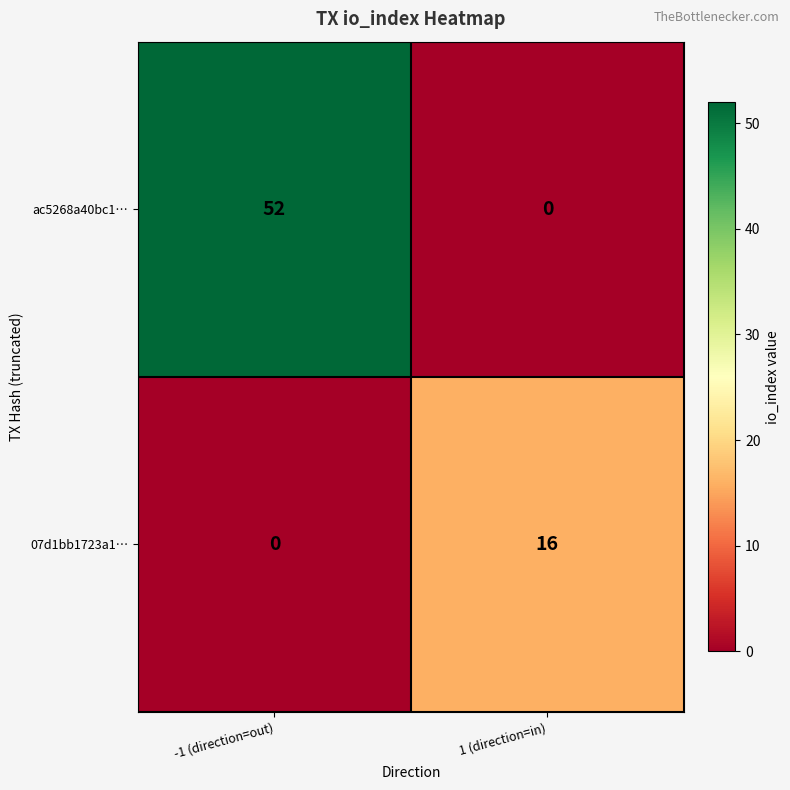

Reading left to right, list all the values displayed in this chart.

ac5268a40bc1…: 52	0
07d1bb1723a1…: 0	16